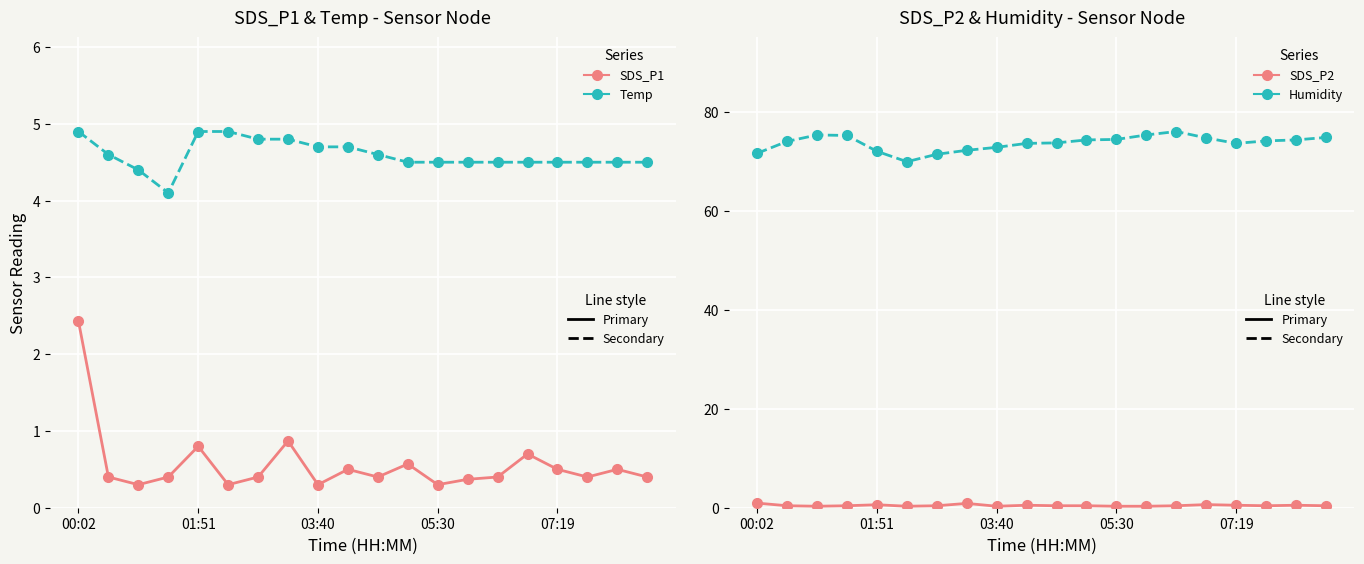

True or false: SDS_P2 has a value of 0.4 at 19.

True